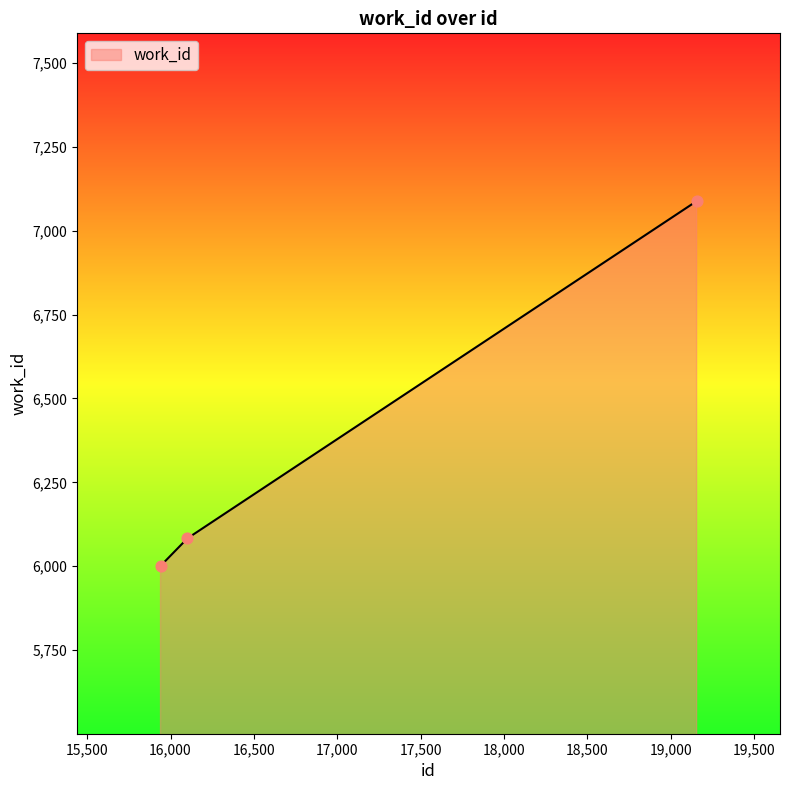

What is the smallest value displayed?

6001